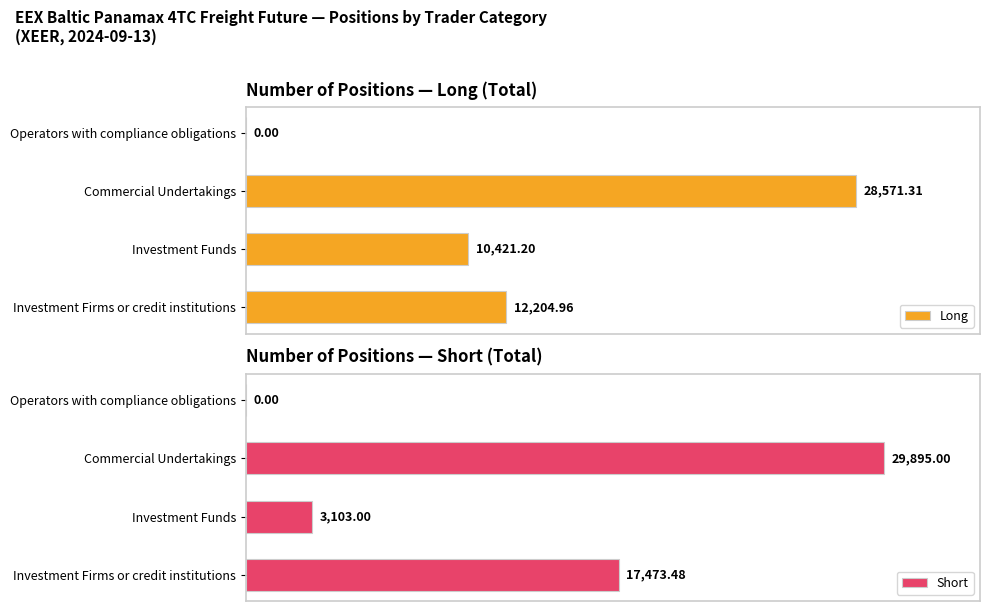

Count the number of data series in this chart.

2